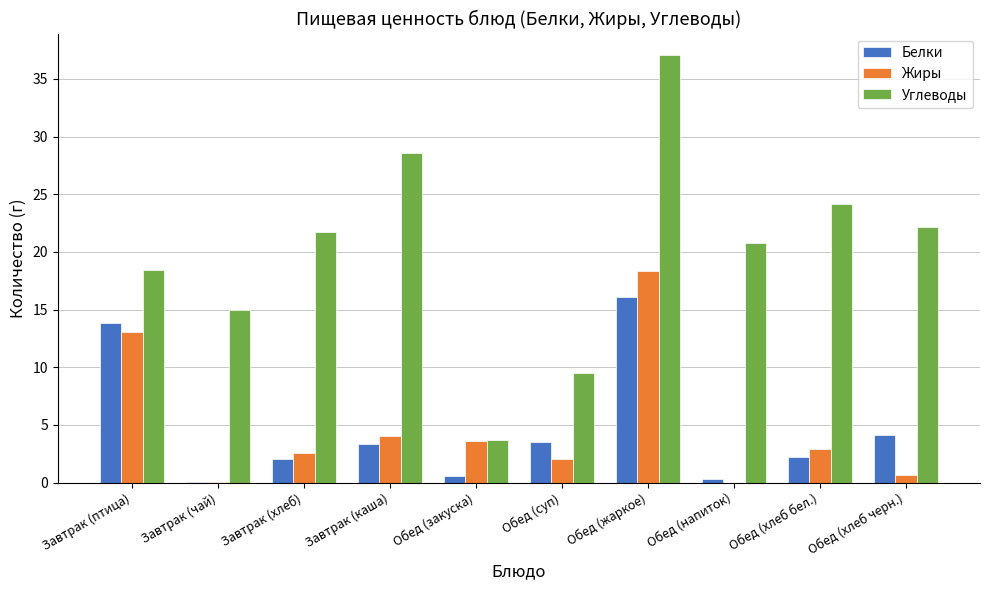

True or false: Жиры has a value of 0.0 at Завтрак (чай).

True